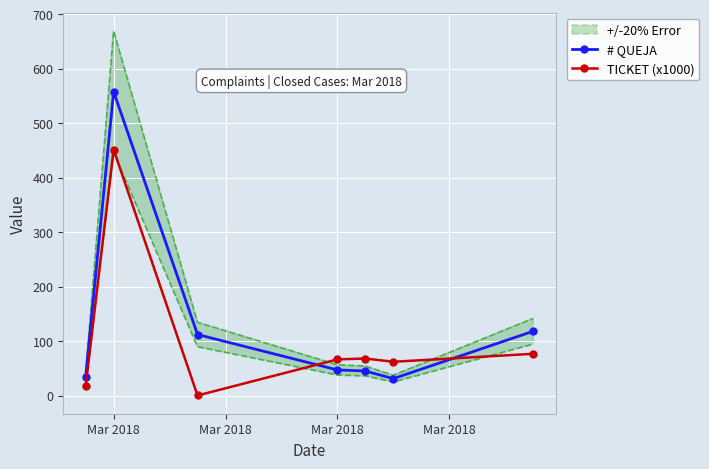

True or false: TICKET (x1000) has more than 0 points higher than both neighbors.

True